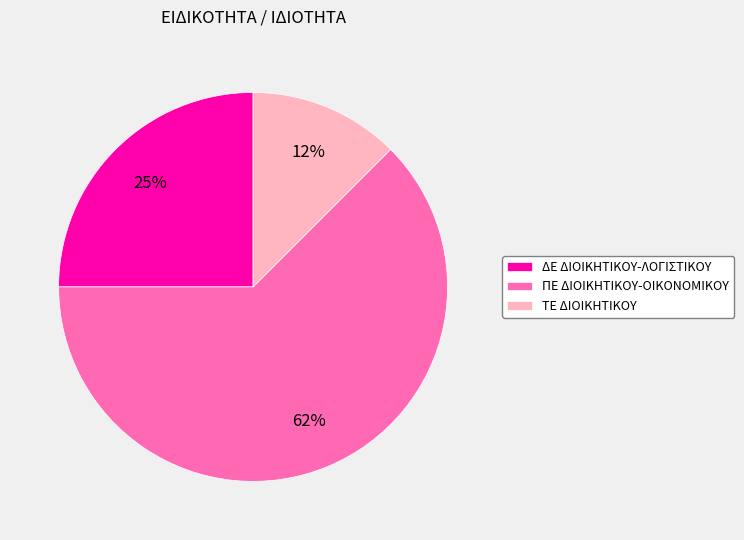

Which slice represents more than half of the pie?

ΠΕ ΔΙΟΙΚΗΤΙΚΟΥ-ΟΙΚΟΝΟΜΙΚΟΥ